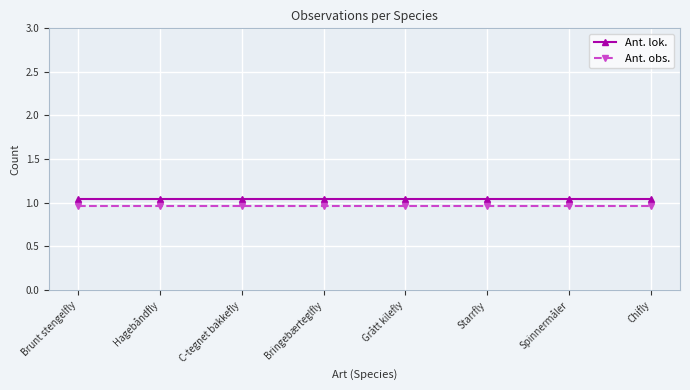

What is the label of the 4th point from the left?

Bringebærteglfly